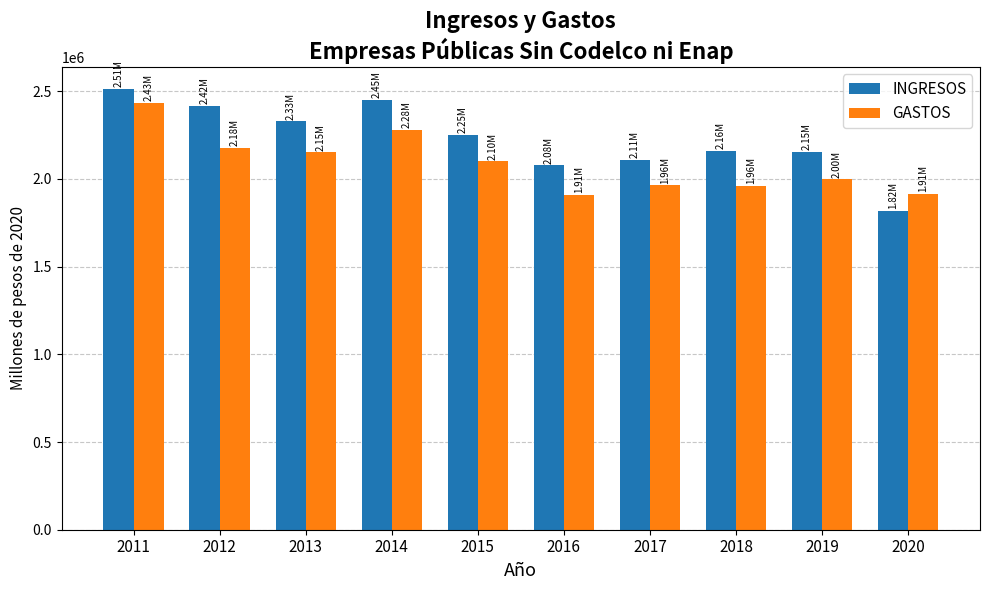

Which category has the highest value in the GASTOS series?

2011